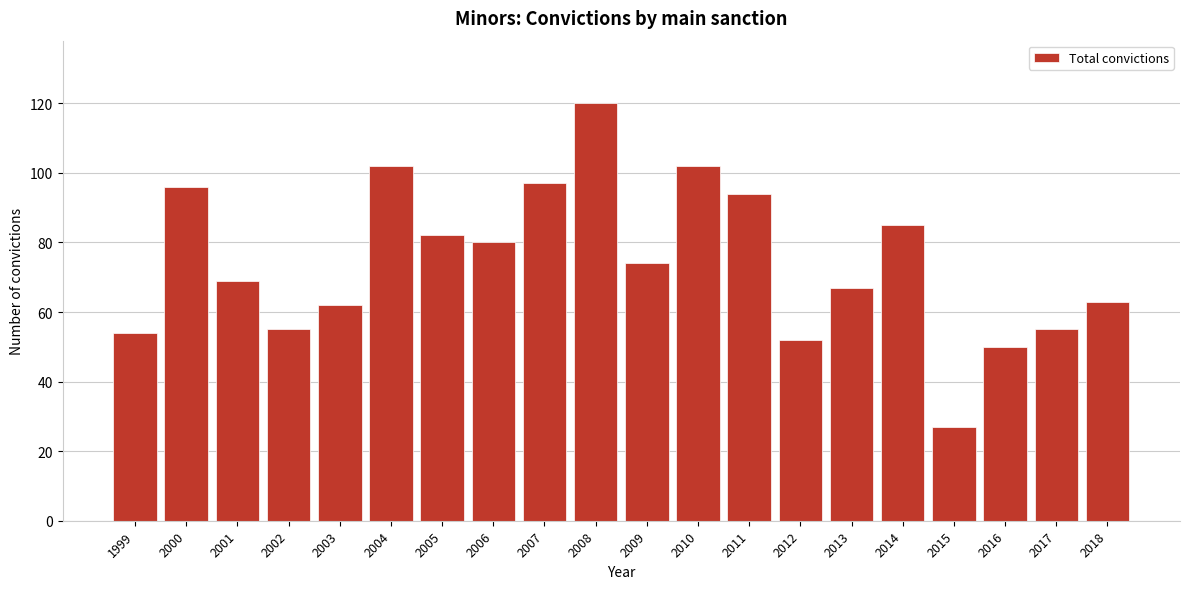

Reading left to right, extract all data points from this chart.

54	96	69	55	62	102	82	80	97	120	74	102	94	52	67	85	27	50	55	63